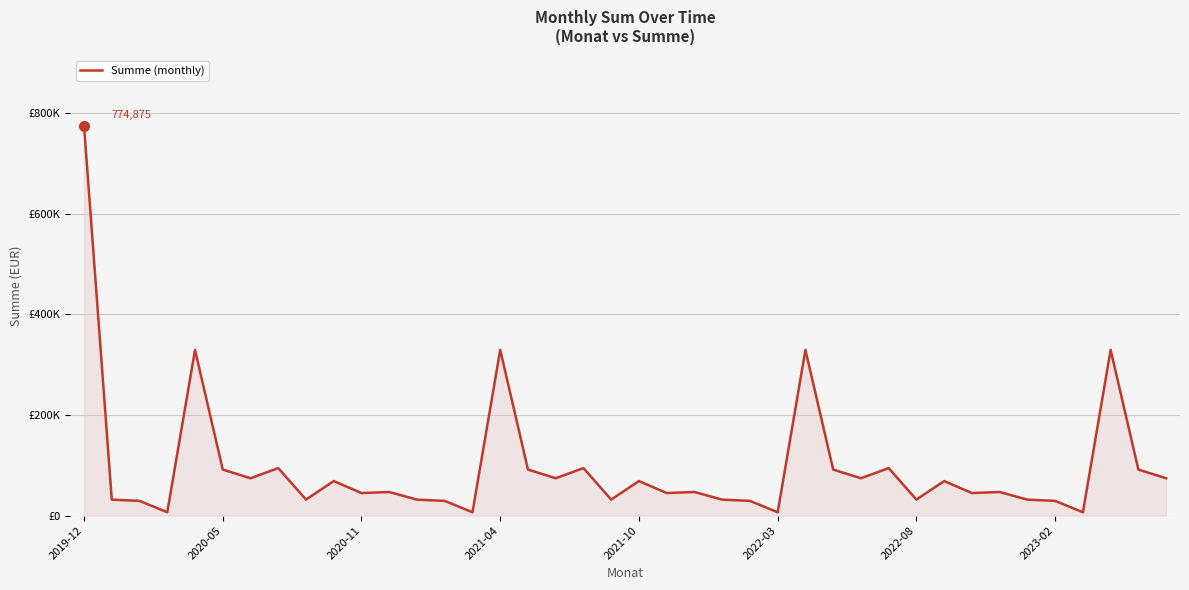

What is the greatest value displayed?

774875.3